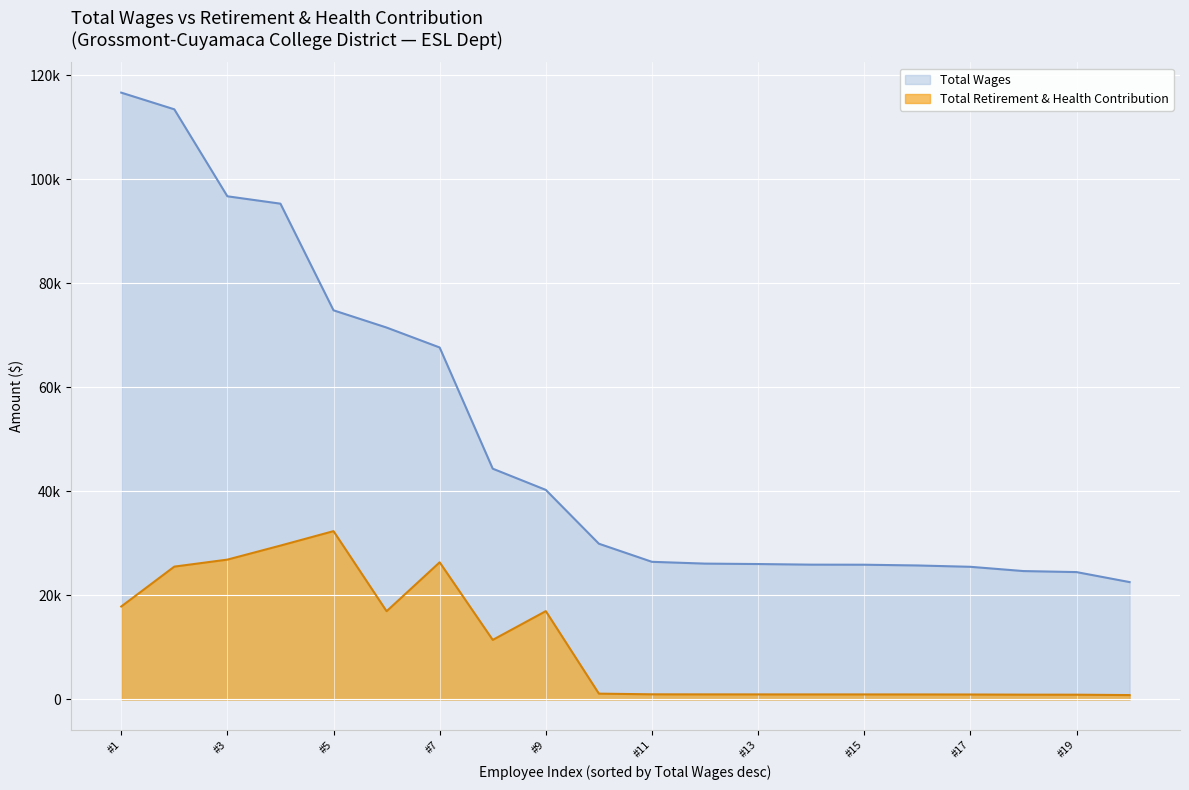

True or false: Total Retirement & Health Contribution and Total Wages cross at least once.

False